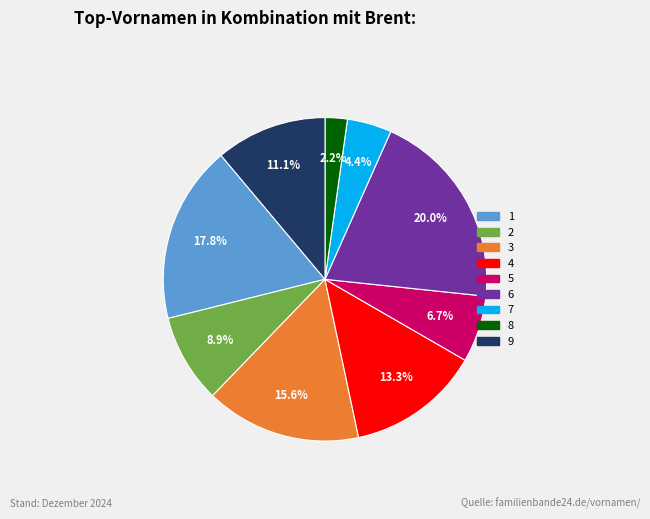

What percentage is the 8 slice, to the nearest percent?

2%